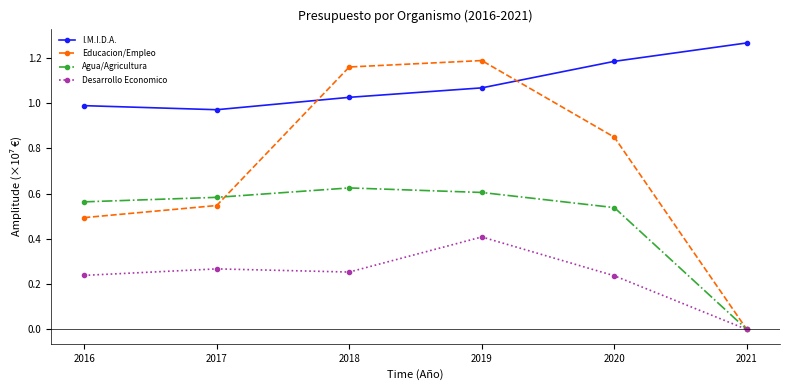

Does the chart display data point markers on the line(s)?

Yes